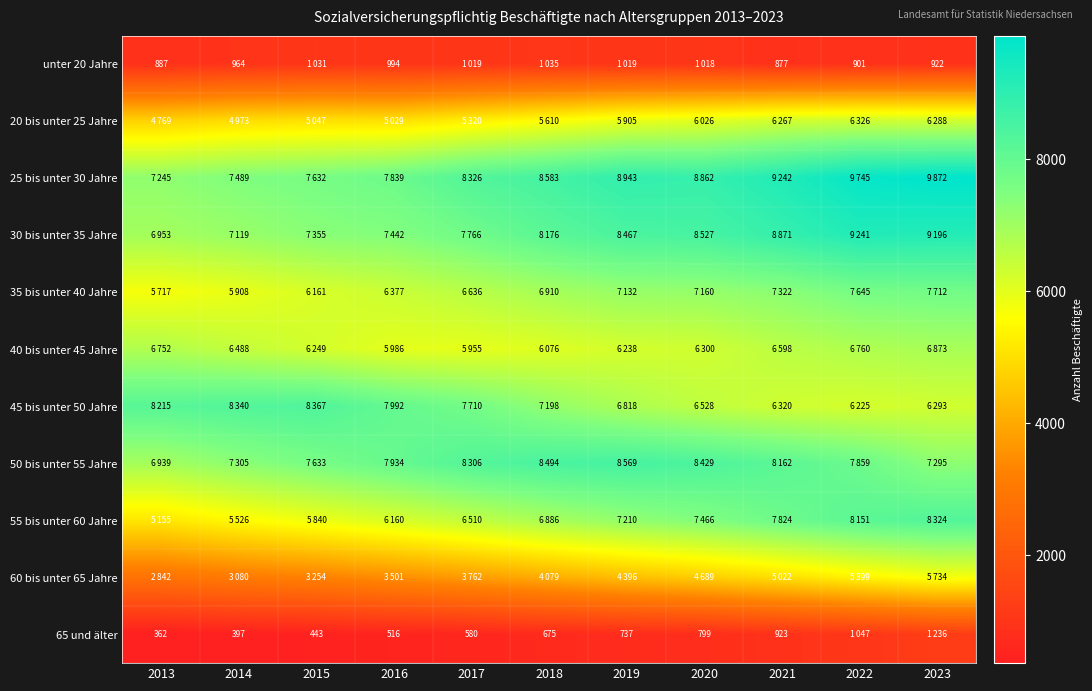

What is the average value of the 20 bis unter 25 Jahre series?

5596